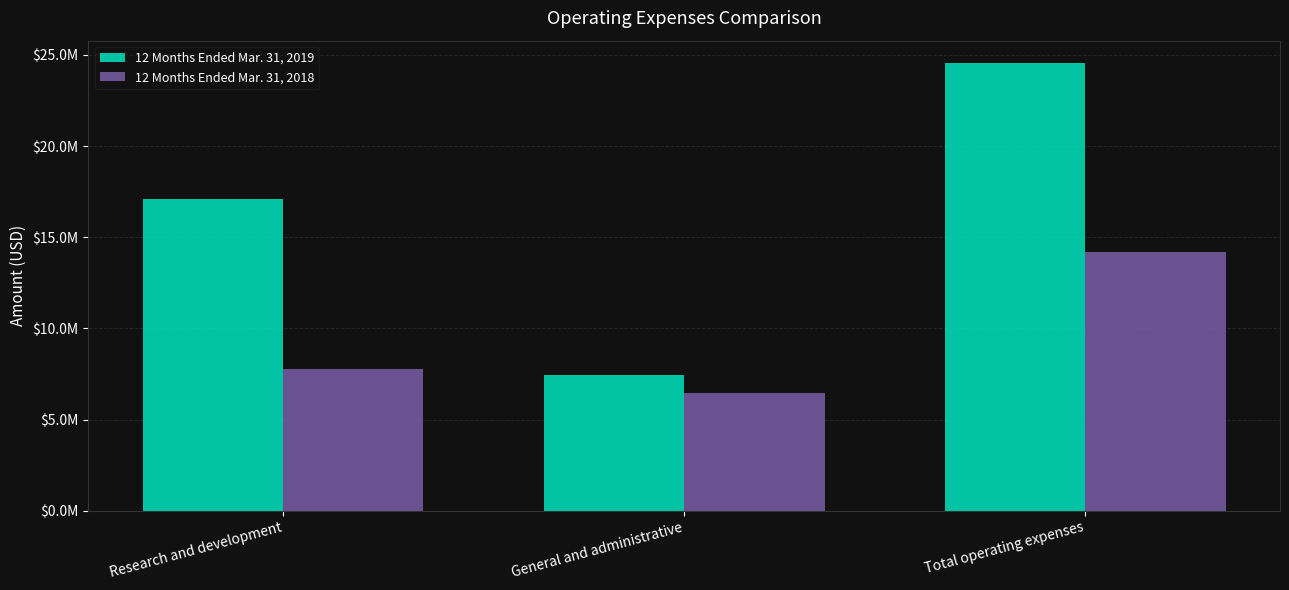

Reading left to right, extract all data points from this chart.

12 Months Ended Mar. 31, 2019: 17098500	7457800	24556300
12 Months Ended Mar. 31, 2018: 7762500	6437100	14199600